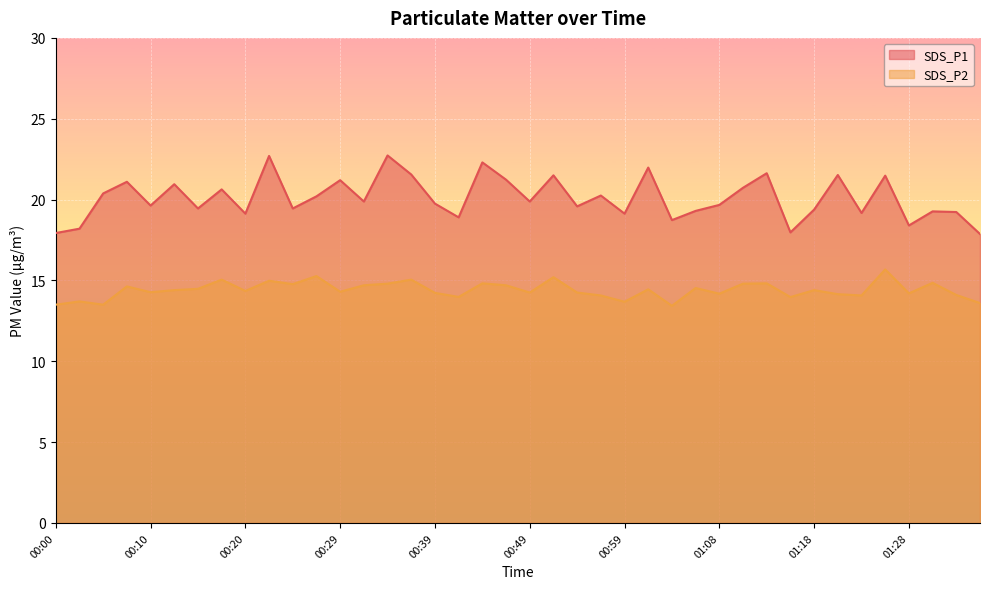

What is the lowest value of the SDS_P1 series?

17.9